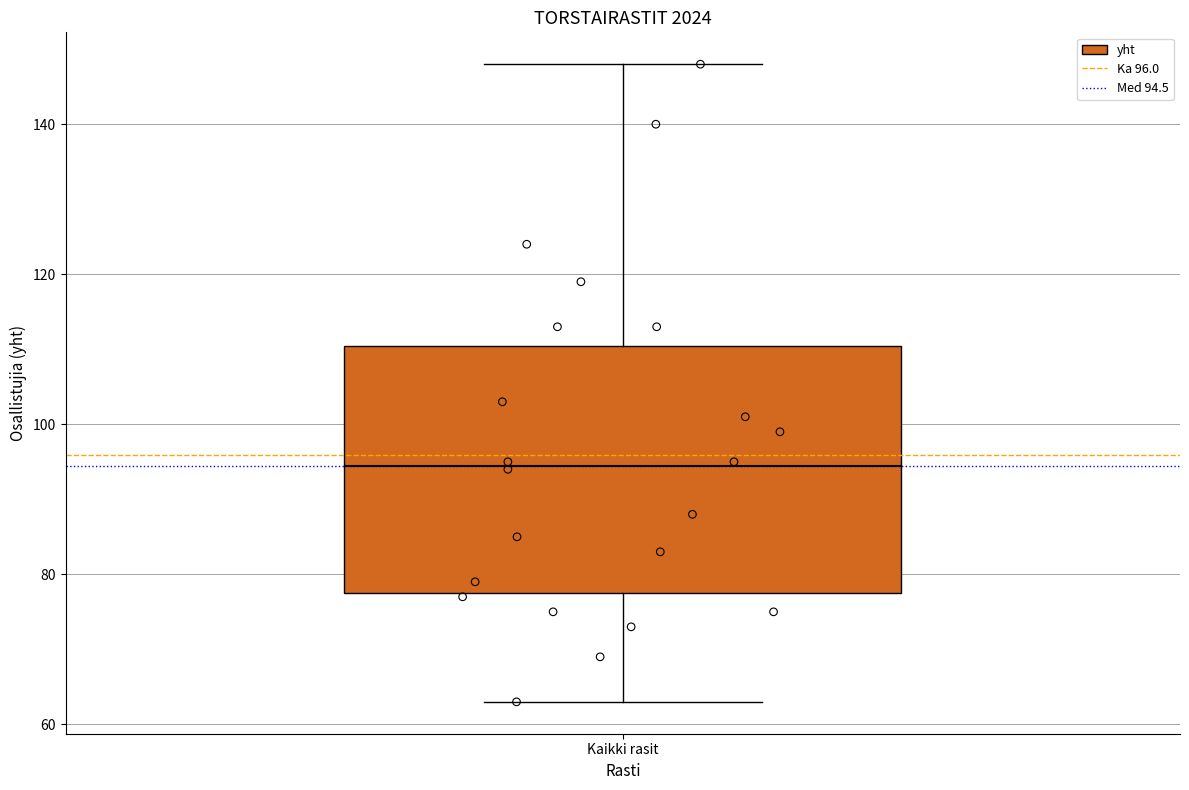

Where does the upper whisker of the box for Kaikki rasit end on the y-axis? The values are not printed on the chart, so give them approximately, as read against the axis.

148